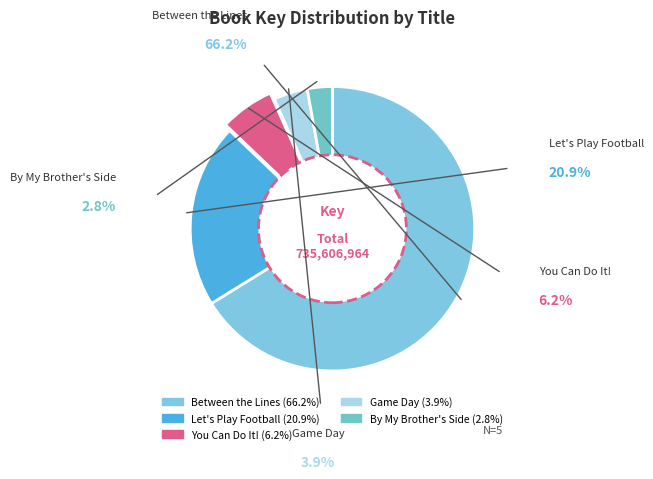

What is the majority slice?

Between the Lines